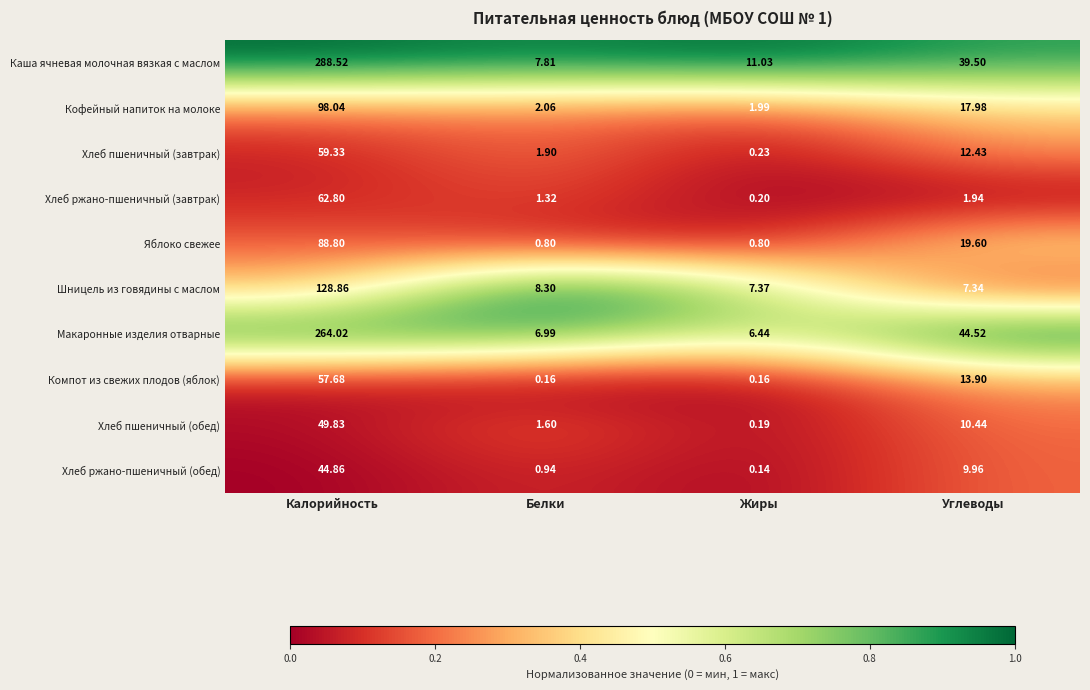

Which label corresponds to the smallest value in the chart?

Жиры